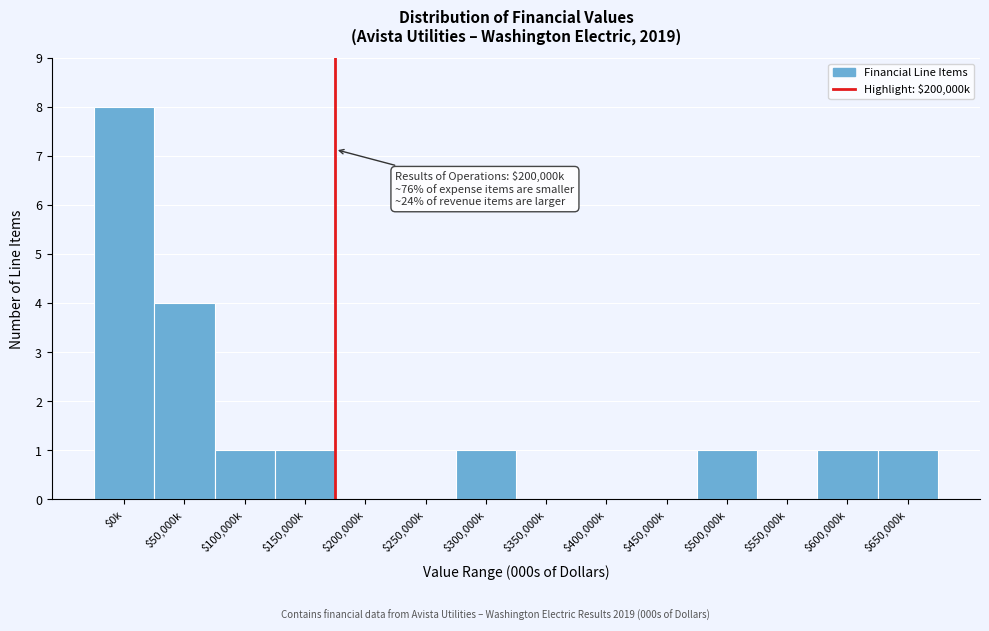

The chart shows a value of 4 at $250,000k. True or false?

False